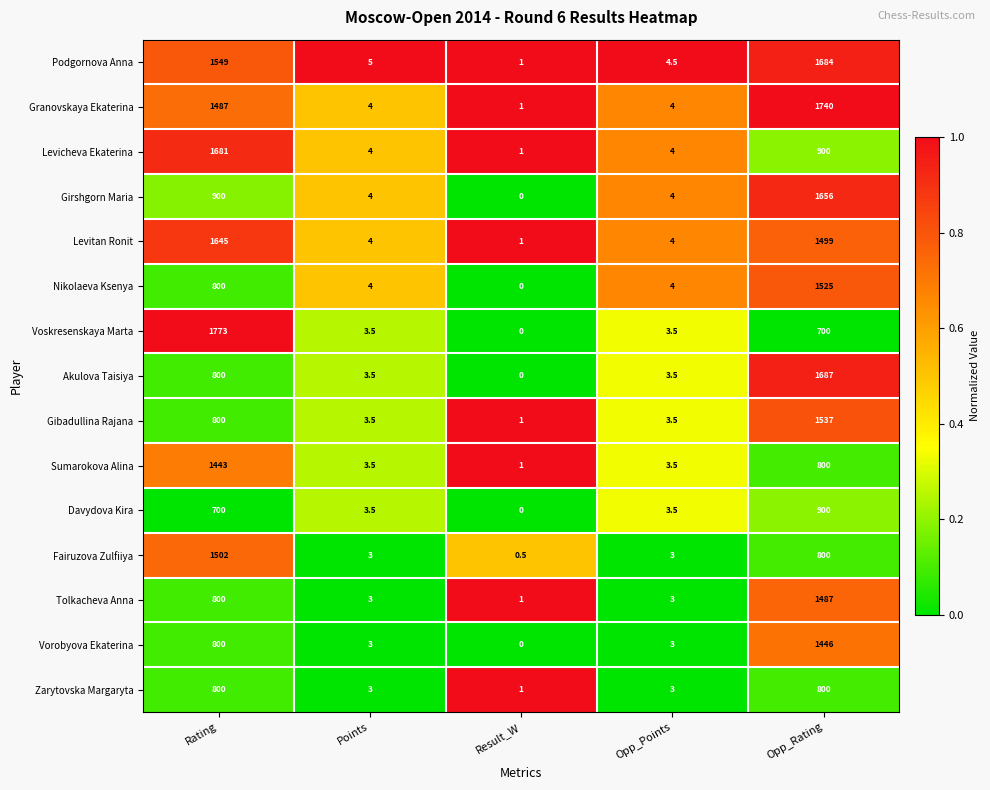

Read the Tolkacheva Anna value at Opp_Rating.

1487.0